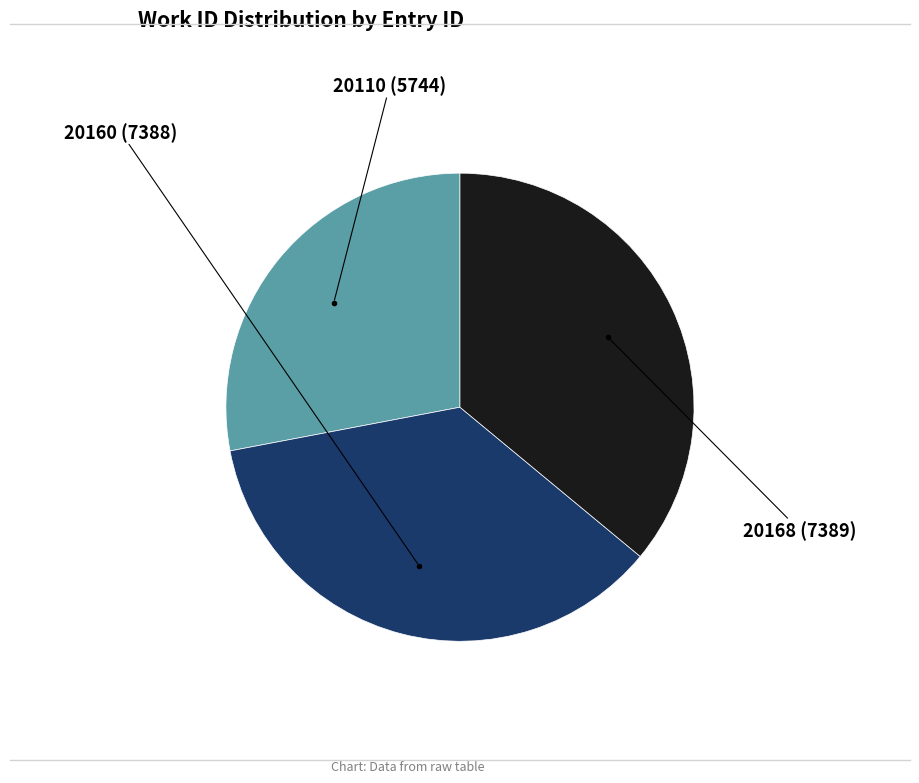

Is there any slice that represents more than half of the pie?

No